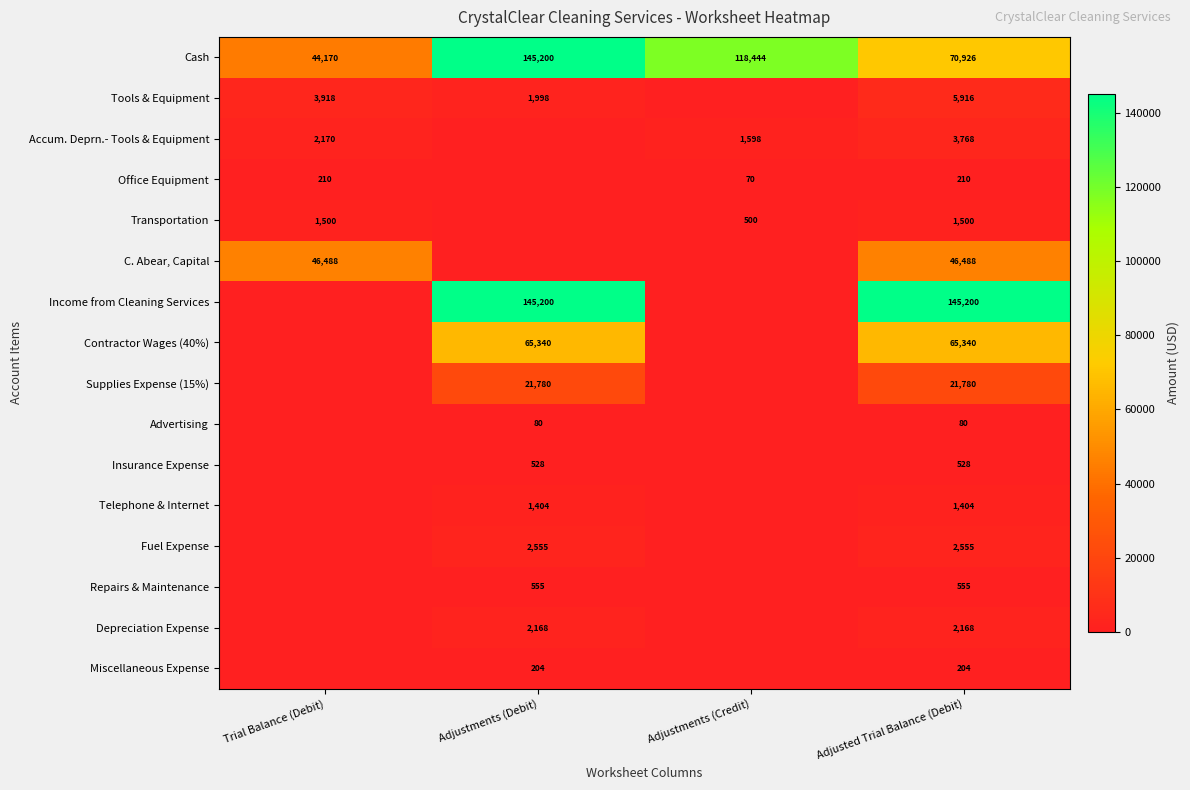

True or false: Office Equipment has a value of 96.6 at Adjusted Trial Balance (Debit).

False